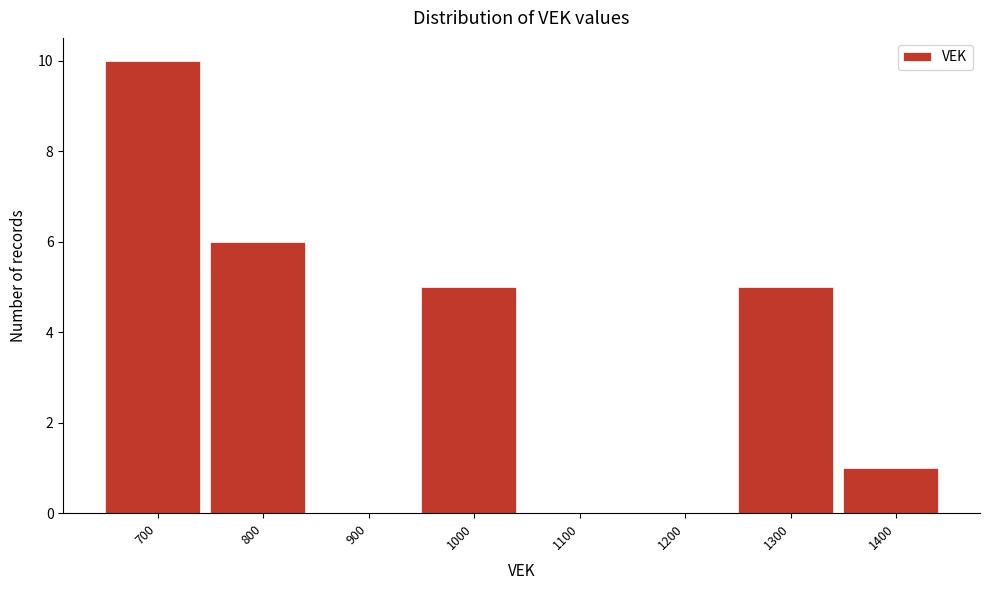

Reading left to right, what are all the values shown in this chart?

700=10	800=6	900=0	1000=5	1100=0	1200=0	1300=5	1400=1